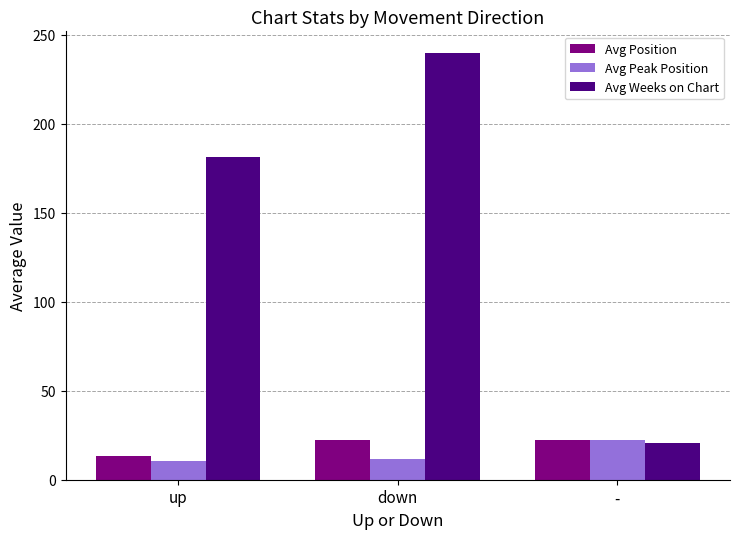

At which label is Avg Weeks on Chart closest to 130?

up